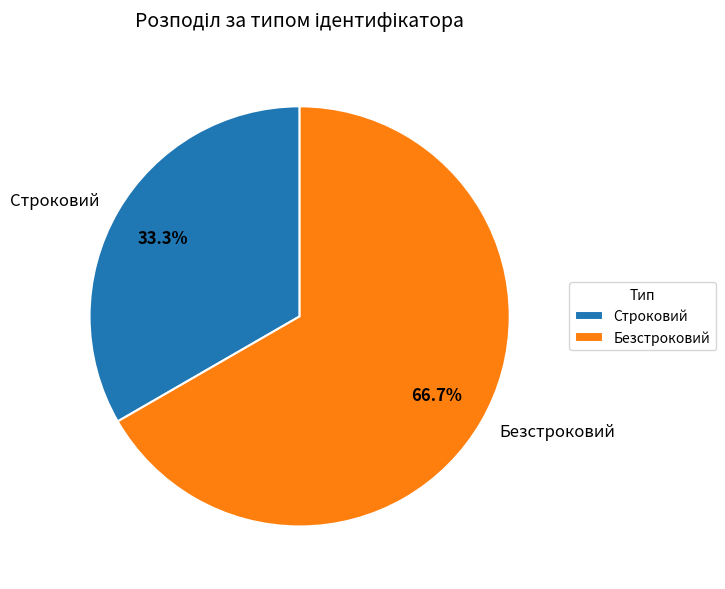

To the nearest percent, what is the difference between the largest and smallest slice percentages?

33%